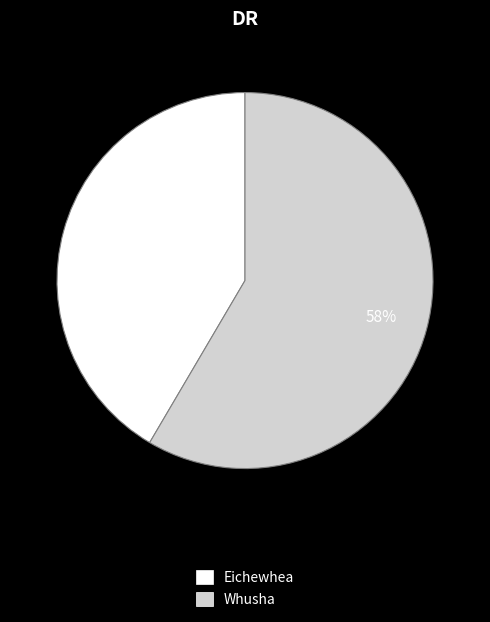

Is it true that Whusha is 68% of the pie?

False